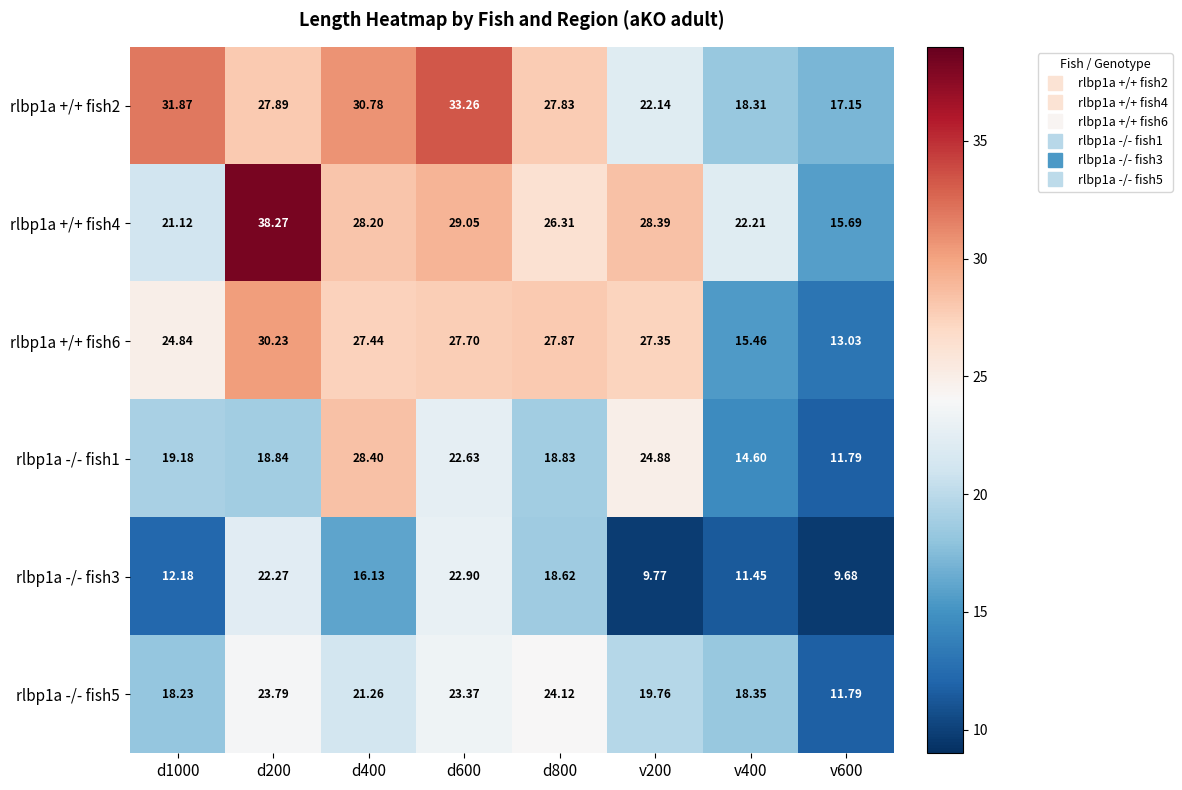

Is the value of rlbp1a +/+ fish2 at d600 greater than the value of rlbp1a +/+ fish4 at d800?

Yes